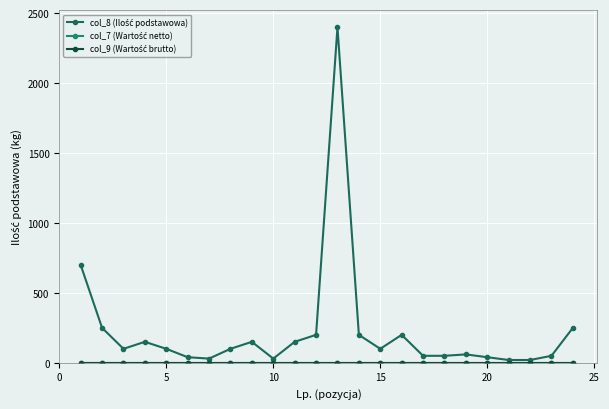

Does the chart have visible grid lines?

Yes